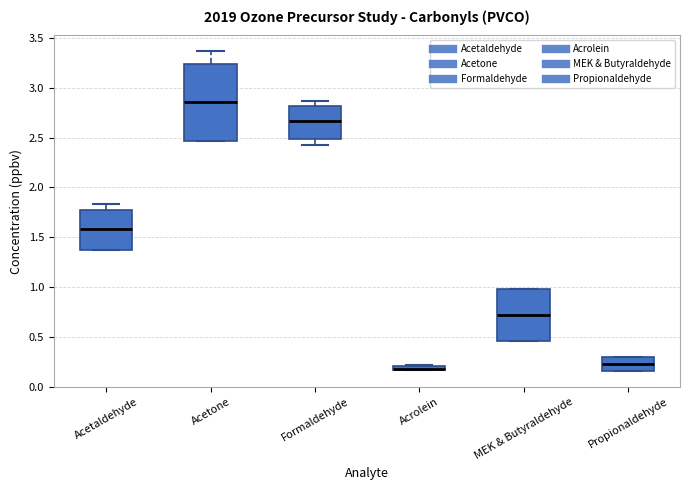

Where does the median line of the box for MEK & Butyraldehyde sit on the y-axis? The values are not printed on the chart, so give them approximately, as read against the axis.

0.70